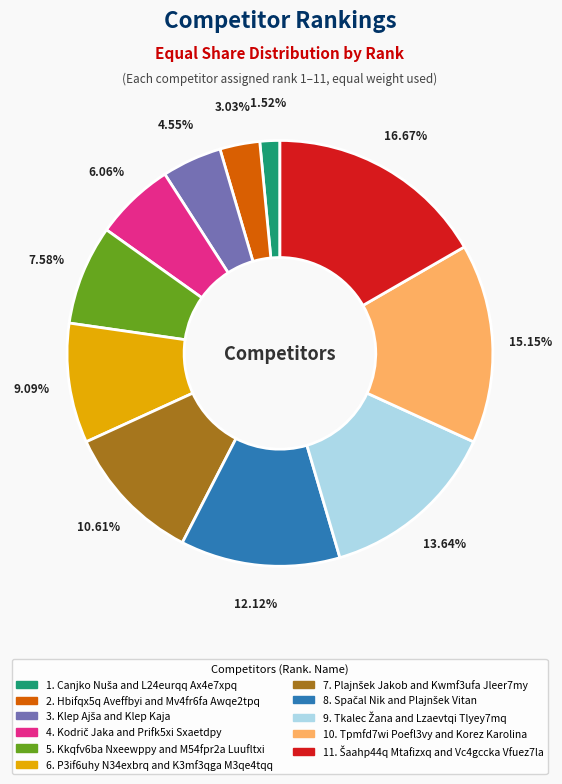

How many slices are in this pie chart?

11